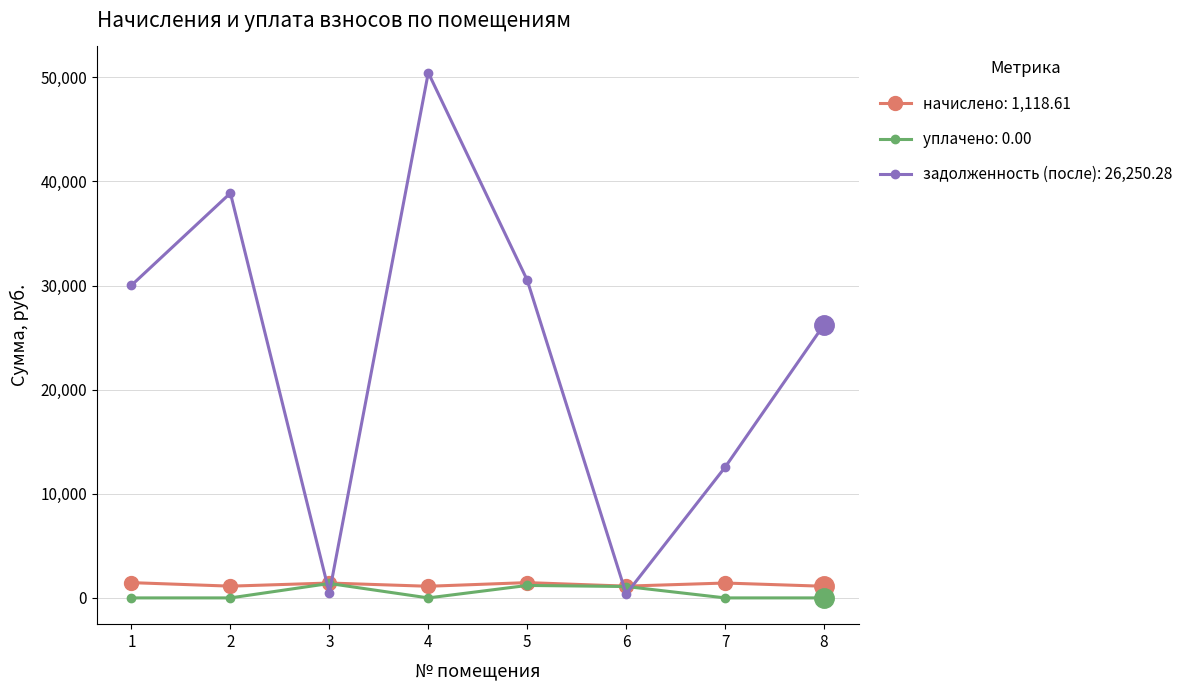

What is the greatest value displayed?

50441.8